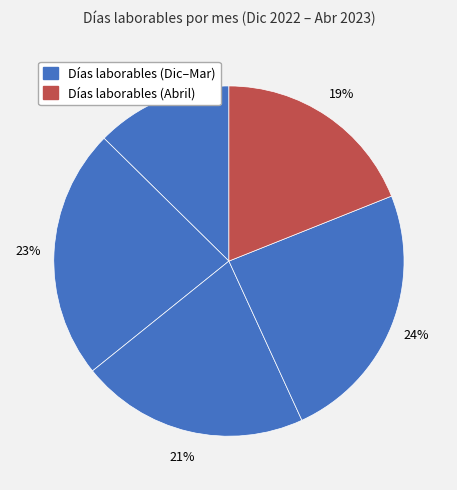

Which slice is the smallest?

Diciembre 2022